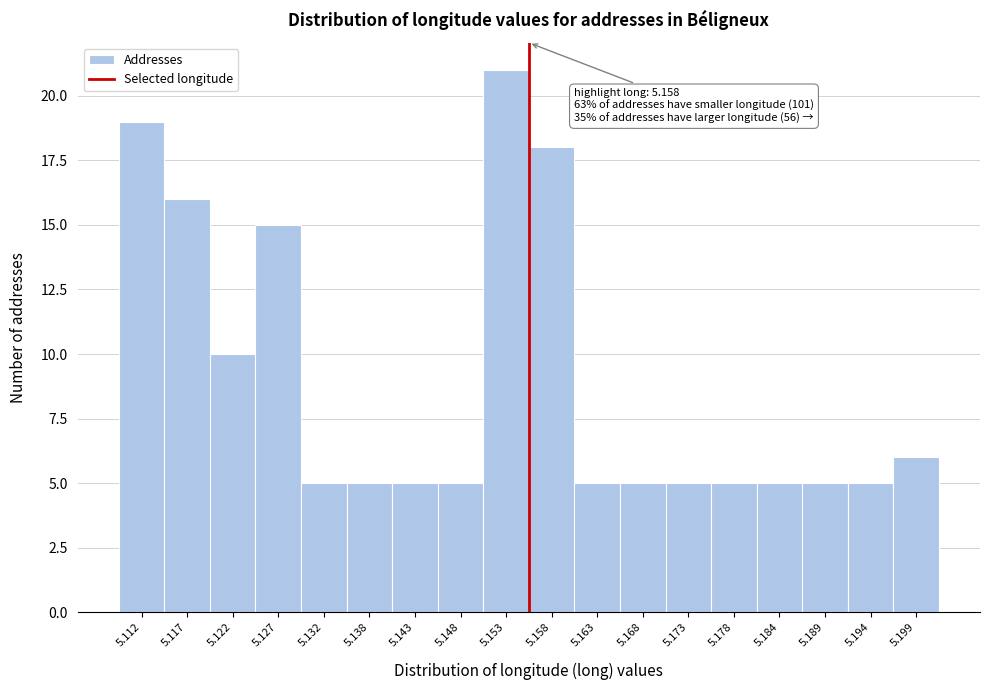

Reading right to left, list all the values displayed in this chart.

5.199=6	5.194=5	5.189=5	5.184=5	5.178=5	5.173=5	5.168=5	5.163=5	5.158=18	5.153=21	5.148=5	5.143=5	5.138=5	5.132=5	5.127=15	5.122=10	5.117=16	5.112=19